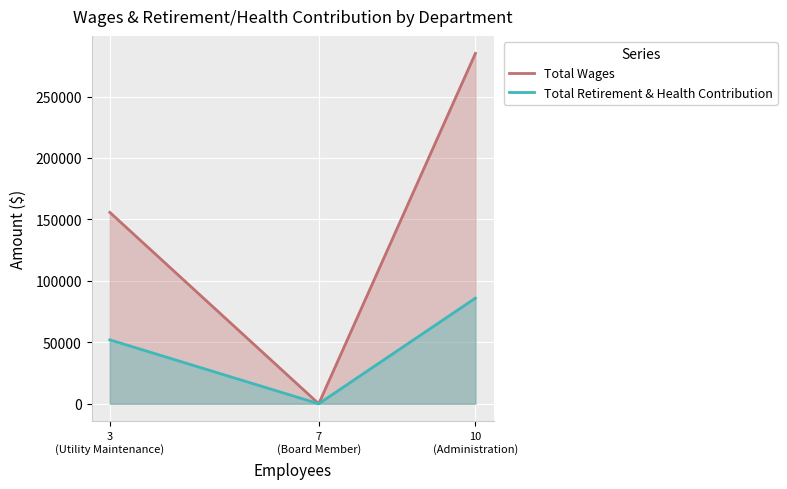

What is the greatest value displayed?

285122